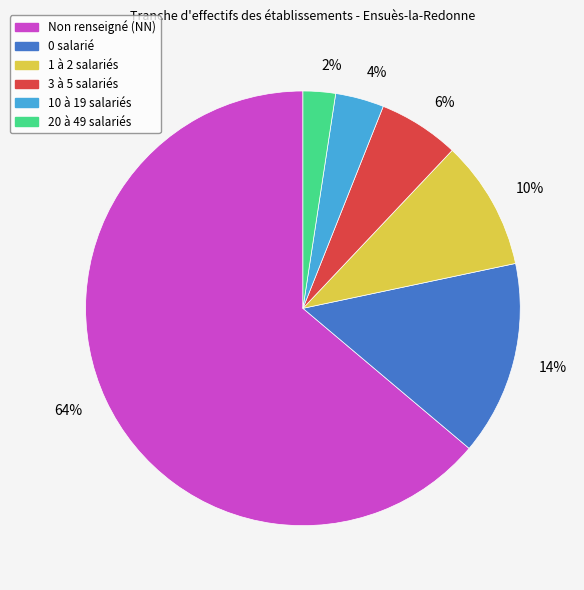

Which category has the smallest portion of the pie?

2%